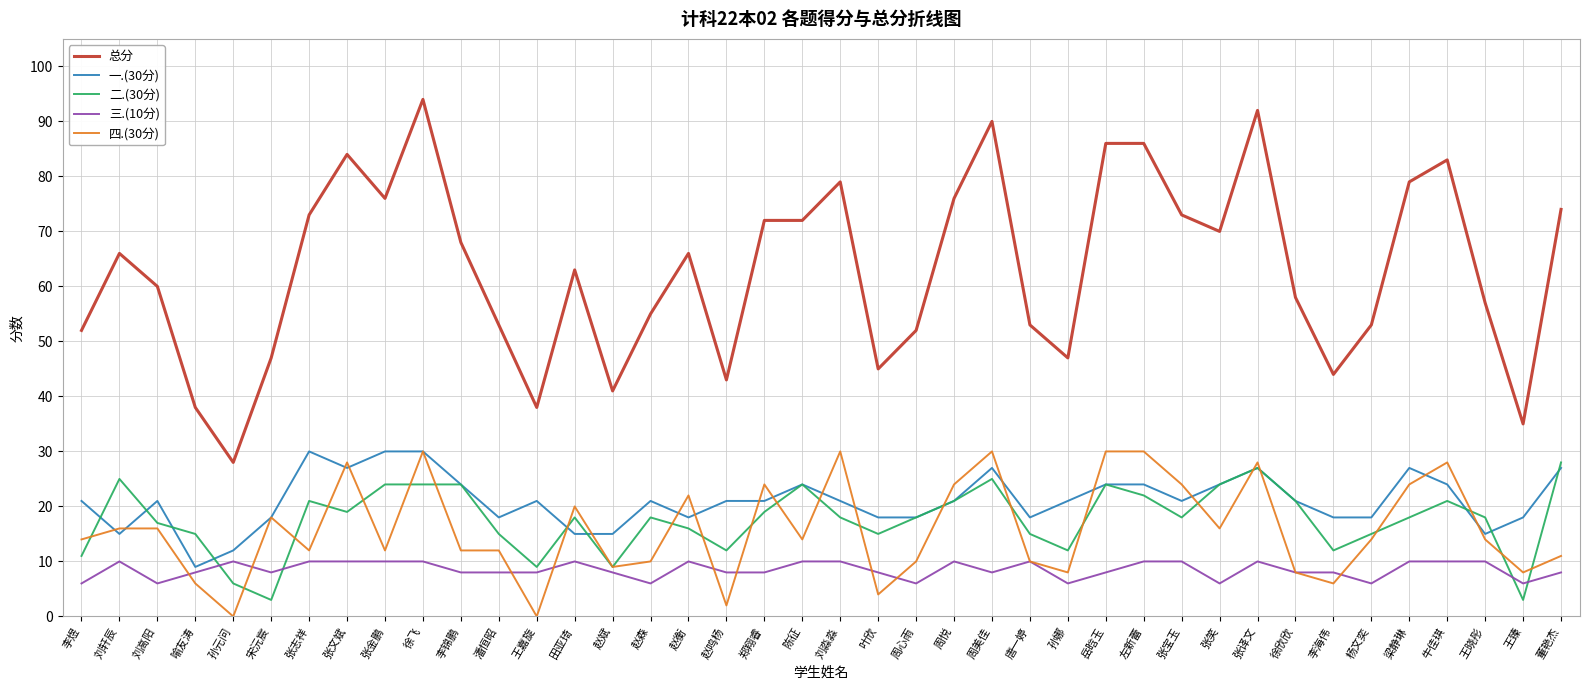

How many series are shown in this chart?

5